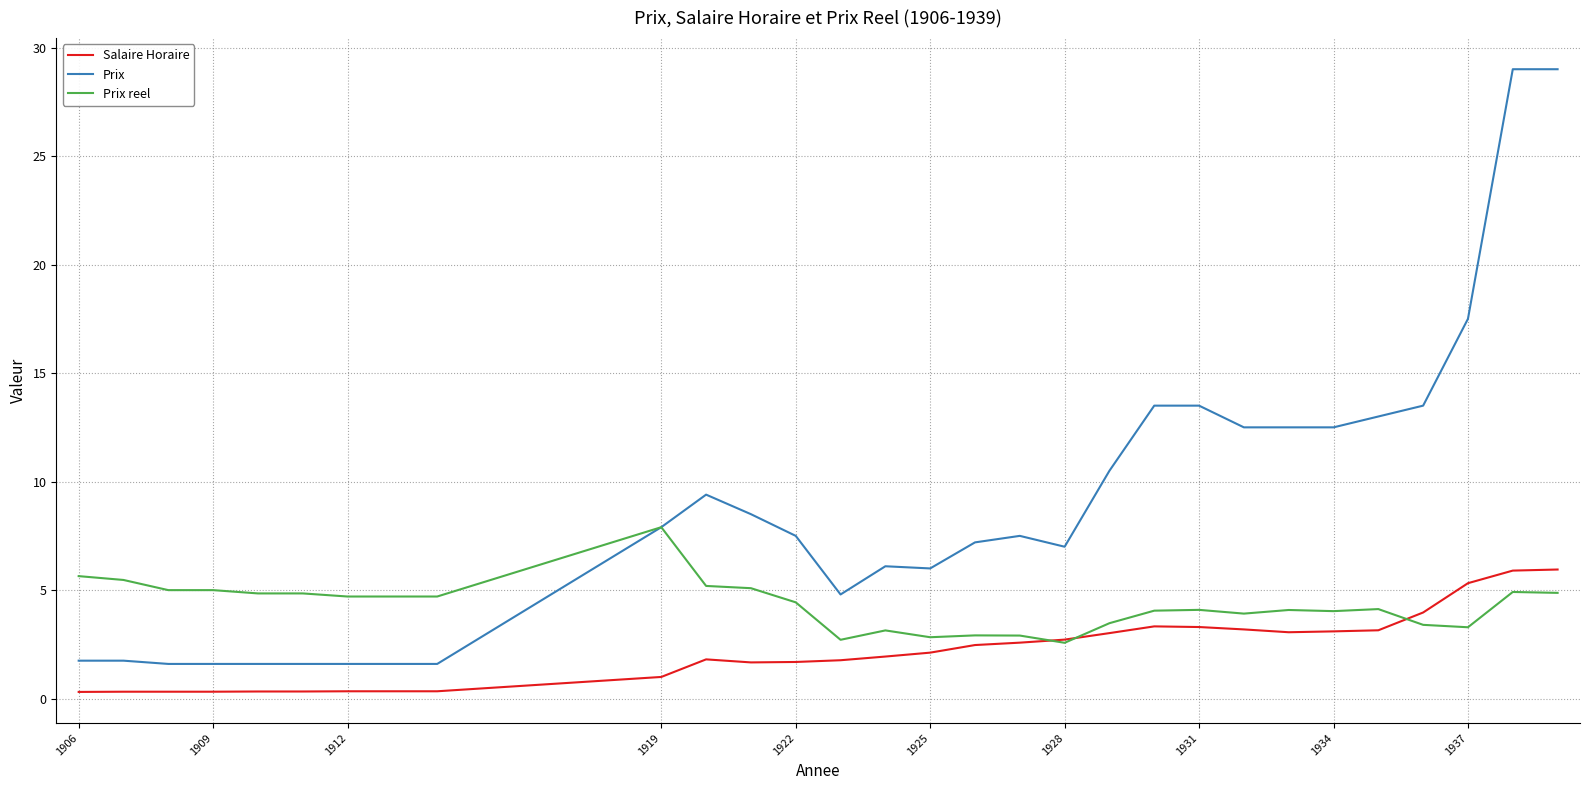

What is the maximum value shown in the chart?

29.0